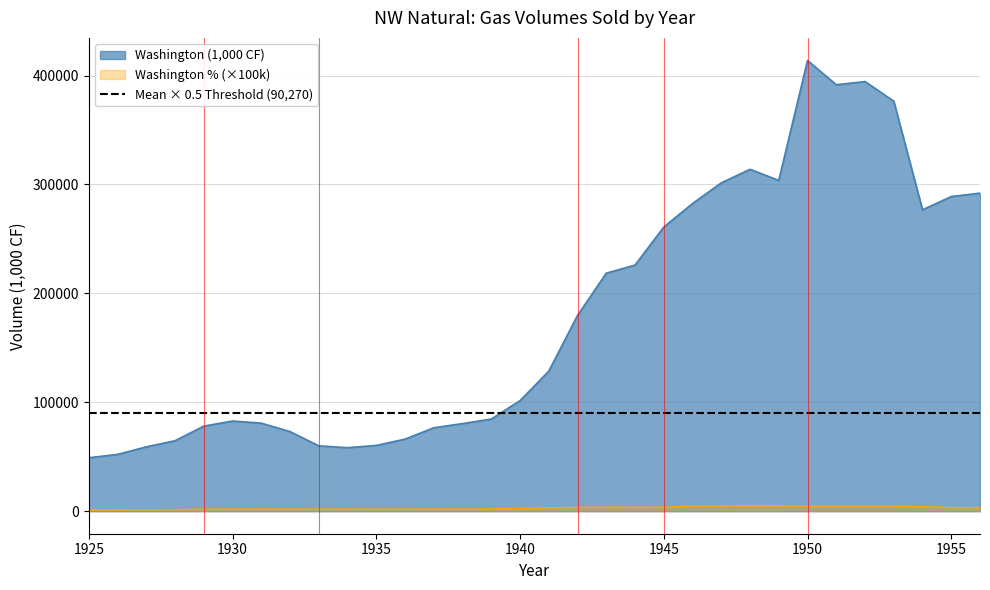

True or false: Washington % (scaled) and Washington (1,000 CF) intersect in this chart.

False